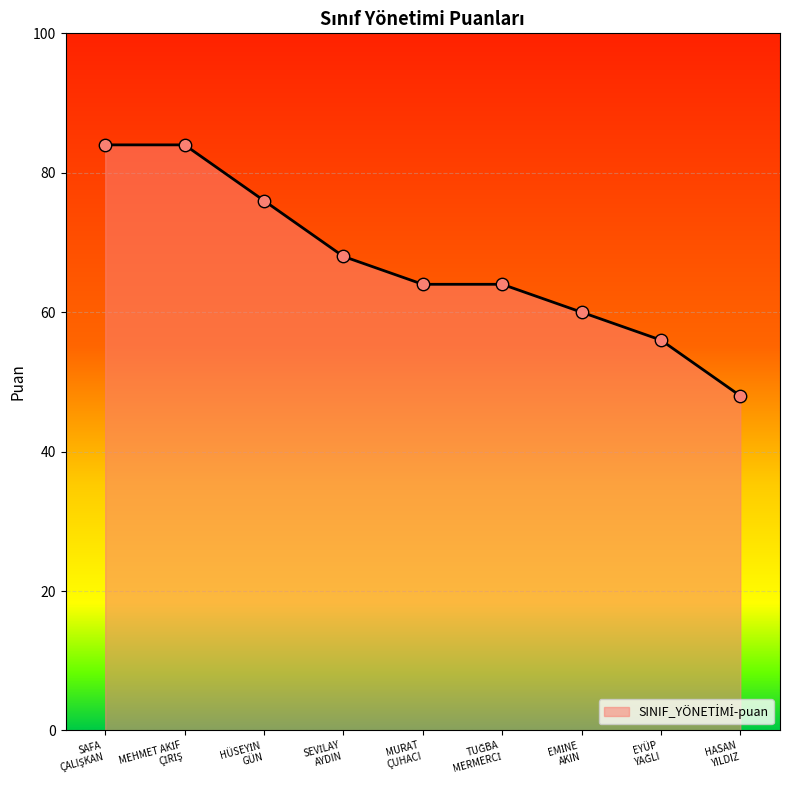

What is the maximum value shown in the chart?

84